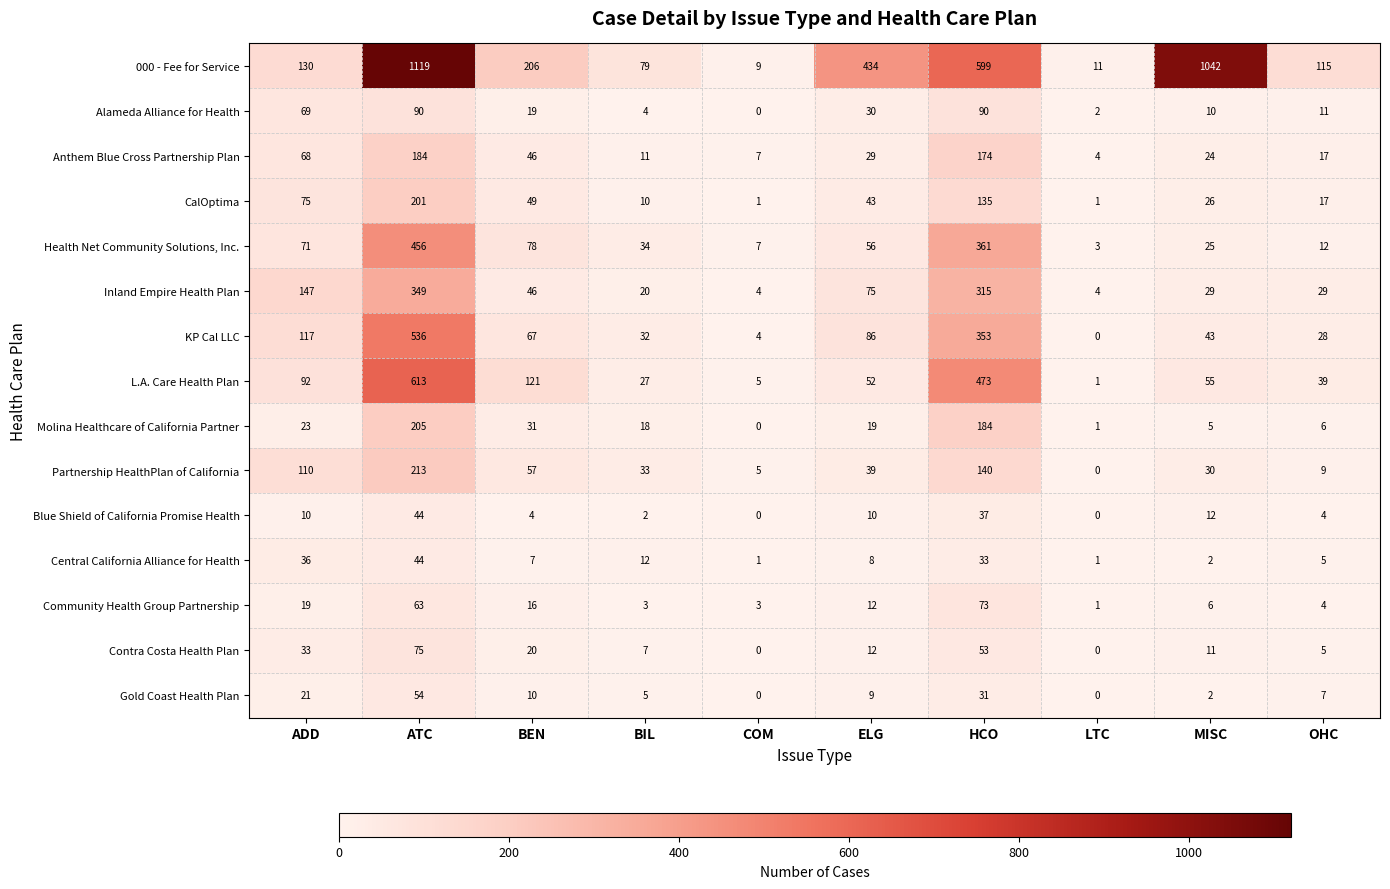

Where does the Central California Alliance for Health series first go above 8?

ADD